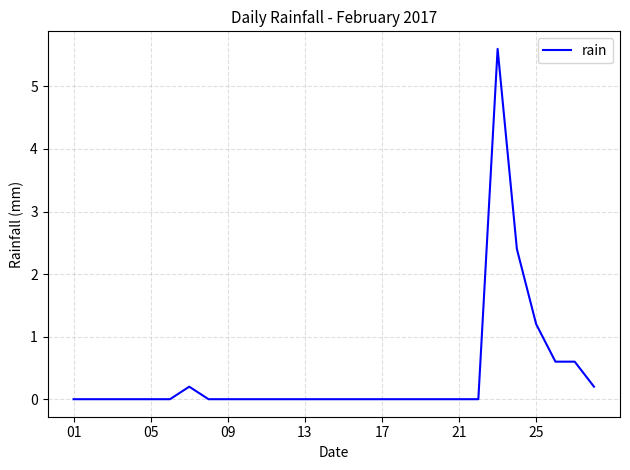

What is the difference between the maximum and minimum values?

5.6